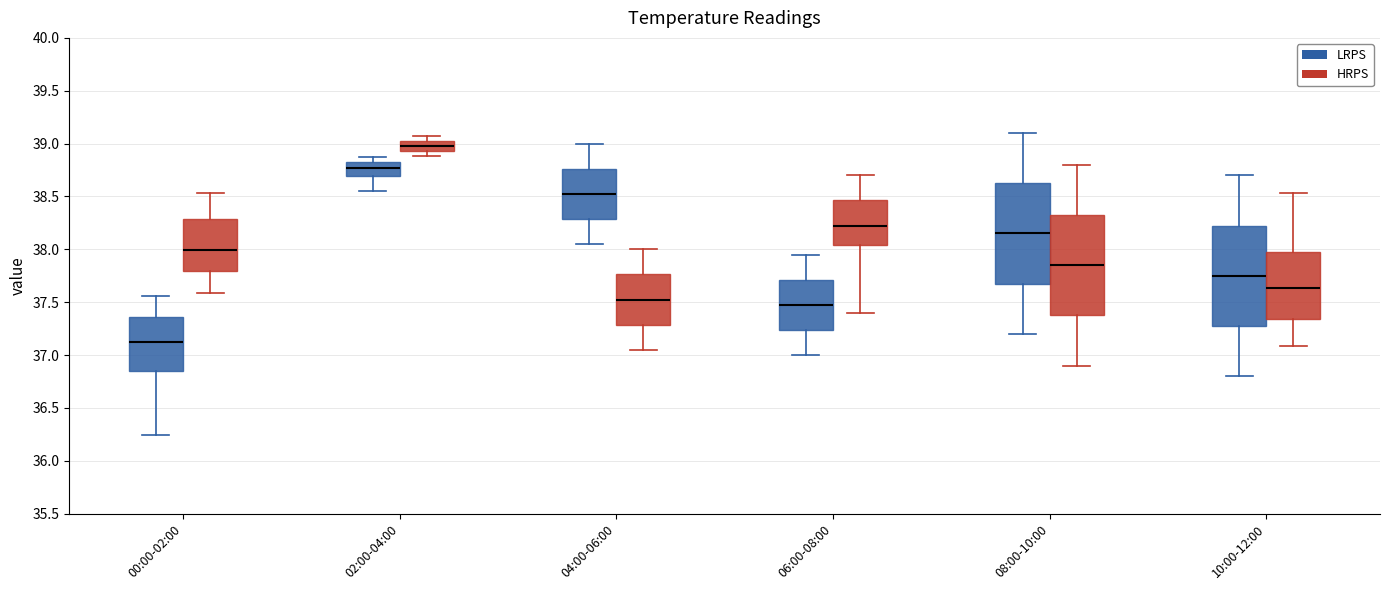

Reading left to right, transcribe this box plot: for each box, give where its median line is, the range the box spans, and where its two whiskers end, as read against the y-axis. The values are not printed on the chart, so give them approximately, as read against the axis.

00:00-02:00 (LRPS): median 37.10, box 36.85 to 37.35, whiskers 36.25 to 37.55
00:00-02:00 (HRPS): median 38.00, box 37.80 to 38.30, whiskers 37.60 to 38.55
02:00-04:00 (LRPS): median 38.75, box 38.70 to 38.80, whiskers 38.55 to 38.85
02:00-04:00 (HRPS): median 39.00 (inside the box), box 38.95 to 39.00, whiskers 38.90 to 39.05
04:00-06:00 (LRPS): median 38.55, box 38.30 to 38.75, whiskers 38.05 to 39.00
04:00-06:00 (HRPS): median 37.55, box 37.30 to 37.75, whiskers 37.05 to 38.00
06:00-08:00 (LRPS): median 37.50, box 37.25 to 37.70, whiskers 37.00 to 37.95
06:00-08:00 (HRPS): median 38.25, box 38.05 to 38.45, whiskers 37.40 to 38.70
08:00-10:00 (LRPS): median 38.15, box 37.70 to 38.65, whiskers 37.20 to 39.10
08:00-10:00 (HRPS): median 37.85, box 37.40 to 38.35, whiskers 36.90 to 38.80
10:00-12:00 (LRPS): median 37.75, box 37.30 to 38.25, whiskers 36.80 to 38.70
10:00-12:00 (HRPS): median 37.65, box 37.35 to 37.95, whiskers 37.10 to 38.55